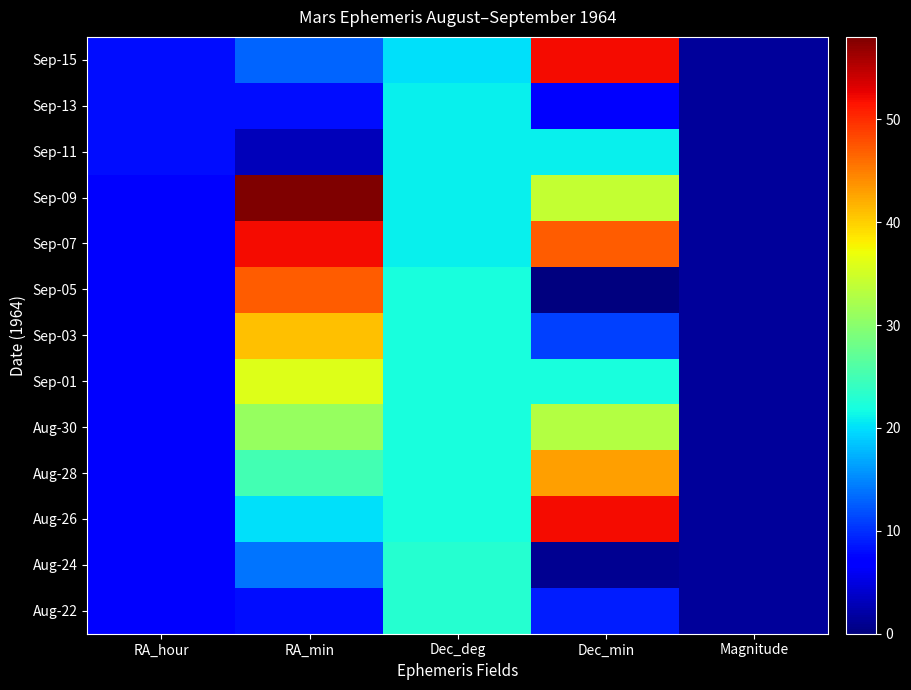

Reading left to right, what are all the values shown in this chart?

Aug-22: RA_hour=7.0	RA_min=8.0	Dec_deg=23.0	Dec_min=9.0	Magnitude=1.5
Aug-24: RA_hour=7.0	RA_min=14.0	Dec_deg=23.0	Dec_min=1.0	Magnitude=1.5
Aug-26: RA_hour=7.0	RA_min=20.0	Dec_deg=22.0	Dec_min=52.0	Magnitude=1.5
Aug-28: RA_hour=7.0	RA_min=25.0	Dec_deg=22.0	Dec_min=43.0	Magnitude=1.5
Aug-30: RA_hour=7.0	RA_min=31.0	Dec_deg=22.0	Dec_min=33.0	Magnitude=1.4
Sep-01: RA_hour=7.0	RA_min=36.0	Dec_deg=22.0	Dec_min=22.0	Magnitude=1.4
Sep-03: RA_hour=7.0	RA_min=41.0	Dec_deg=22.0	Dec_min=11.0	Magnitude=1.4
Sep-05: RA_hour=7.0	RA_min=47.0	Dec_deg=22.0	Dec_min=0.0	Magnitude=1.4
Sep-07: RA_hour=7.0	RA_min=52.0	Dec_deg=21.0	Dec_min=47.0	Magnitude=1.4
Sep-09: RA_hour=7.0	RA_min=58.0	Dec_deg=21.0	Dec_min=34.0	Magnitude=1.4
Sep-11: RA_hour=8.0	RA_min=3.0	Dec_deg=21.0	Dec_min=21.0	Magnitude=1.4
Sep-13: RA_hour=8.0	RA_min=8.0	Dec_deg=21.0	Dec_min=7.0	Magnitude=1.4
Sep-15: RA_hour=8.0	RA_min=13.0	Dec_deg=20.0	Dec_min=52.0	Magnitude=1.4